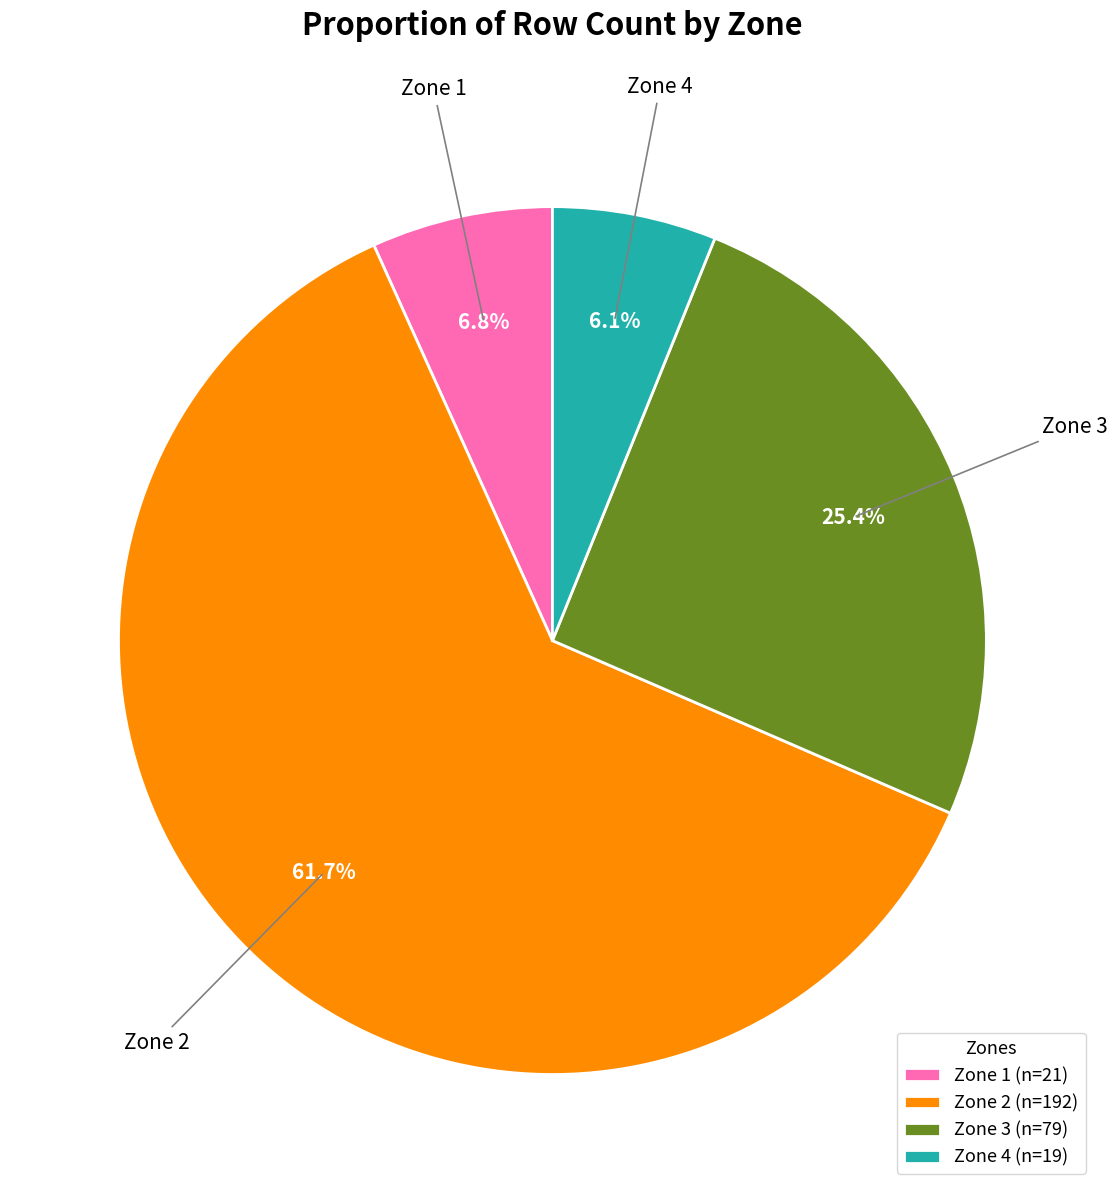

The Zone 4 slice represents 6% of the pie. True or false?

True